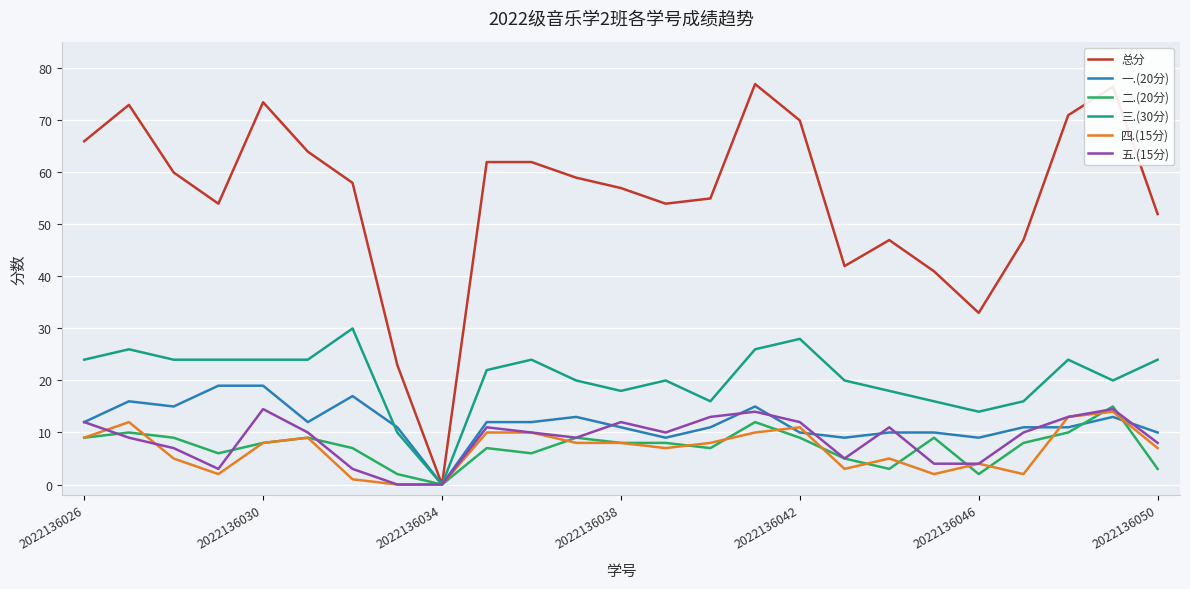

What is the greatest value displayed?

77.0